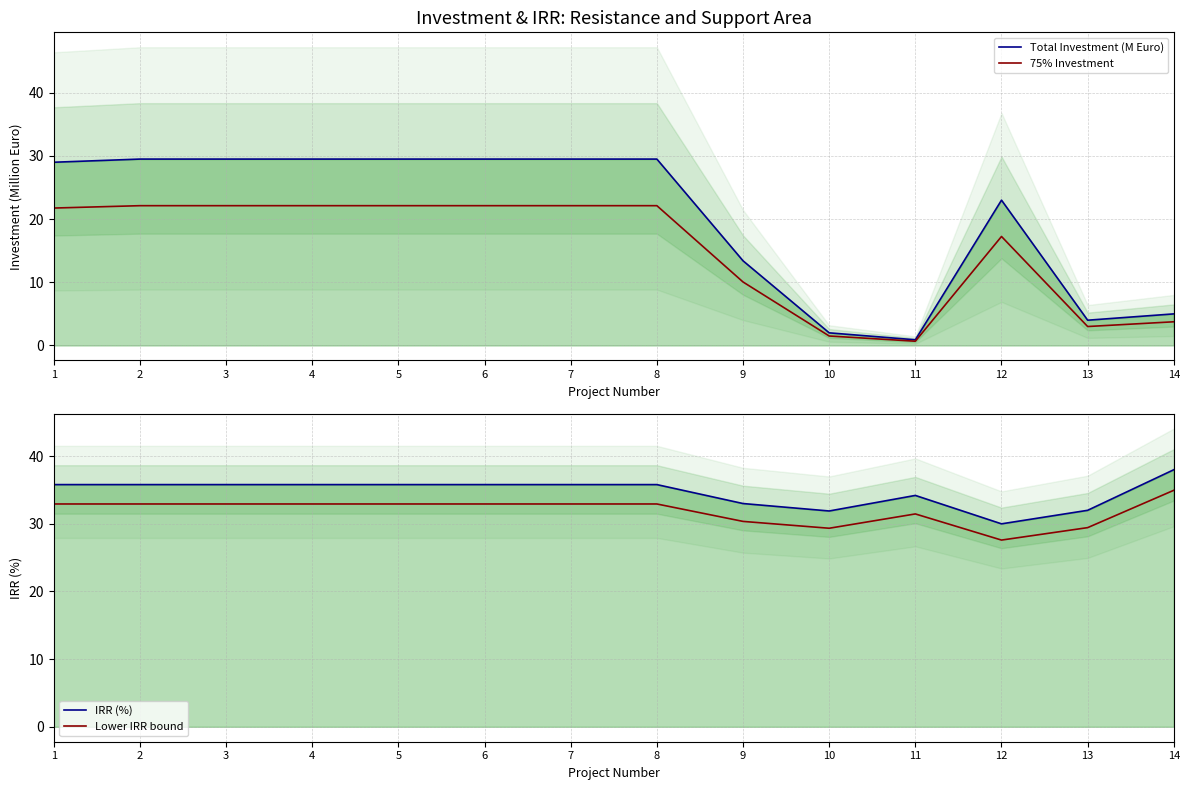

Reading right to left, list all the values displayed in this chart.

Total Investment (M Euro): 14=5.0	13=4.0	12=23.0	11=0.9	10=2.0	9=13.4	8=29.5	7=29.5	6=29.5	5=29.5	4=29.5	3=29.5	2=29.5	1=29.0
75% Investment: 14=3.8	13=3.0	12=17.2	11=0.7	10=1.5	9=10.1	8=22.1	7=22.1	6=22.1	5=22.1	4=22.1	3=22.1	2=22.1	1=21.8
IRR (%): 14=38.0	13=32.0	12=30.0	11=34.2	10=31.9	9=33.0	8=35.8	7=35.8	6=35.8	5=35.8	4=35.8	3=35.8	2=35.8	1=35.8
Lower IRR bound: 14=35.0	13=29.4	12=27.6	11=31.5	10=29.3	9=30.4	8=32.9	7=32.9	6=32.9	5=32.9	4=32.9	3=32.9	2=32.9	1=32.9